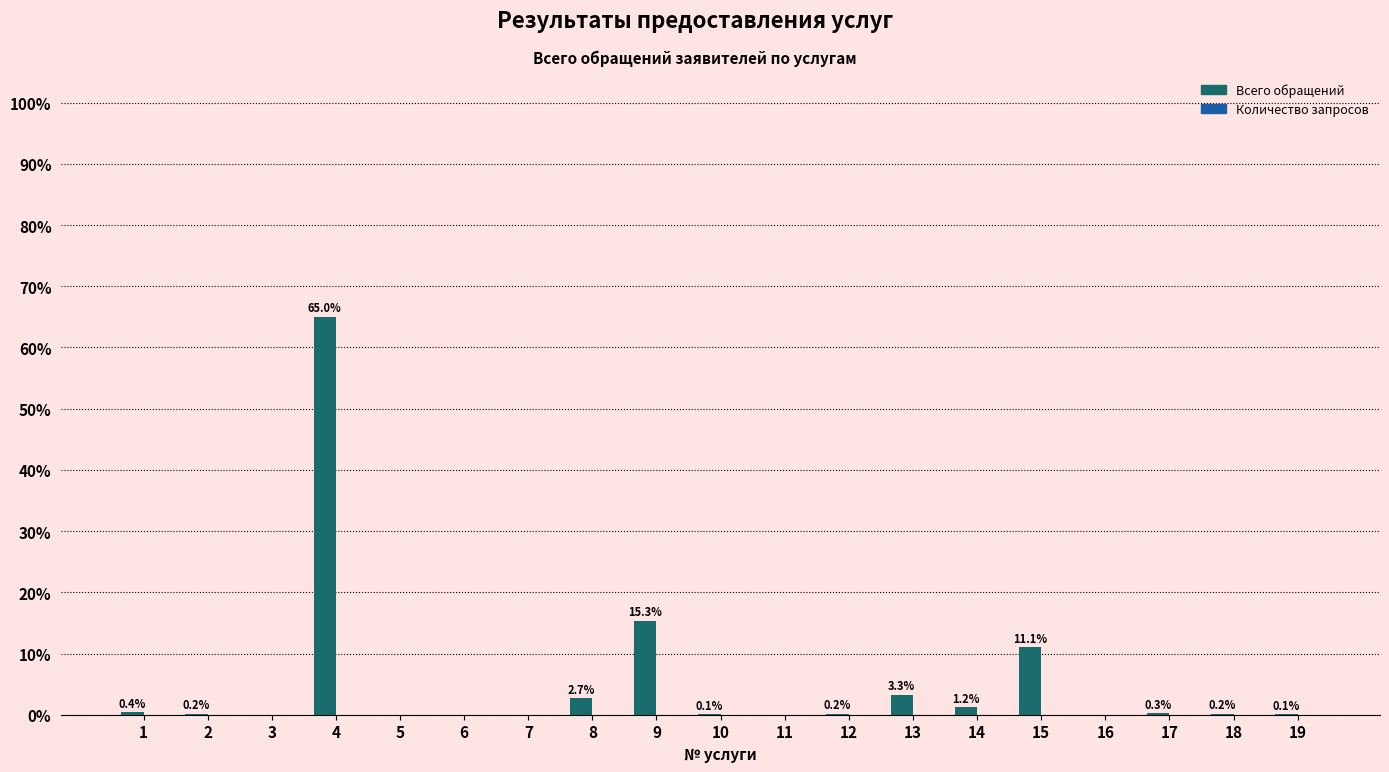

Are the bars horizontal?

No